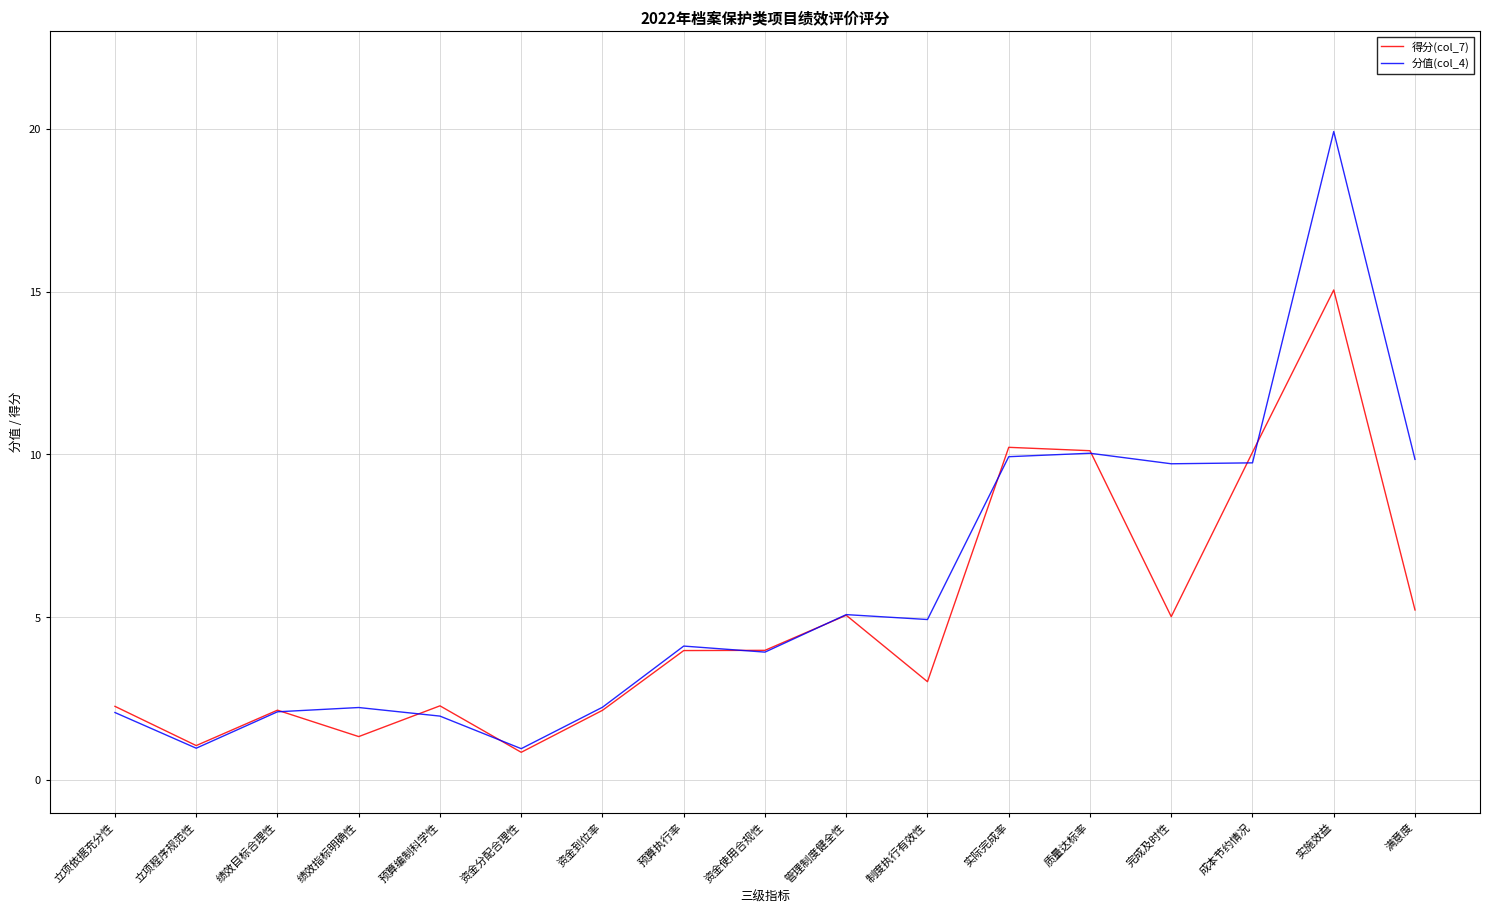

What is the approximate value of 得分(col_7) at 绩效指标明确性?

1.3